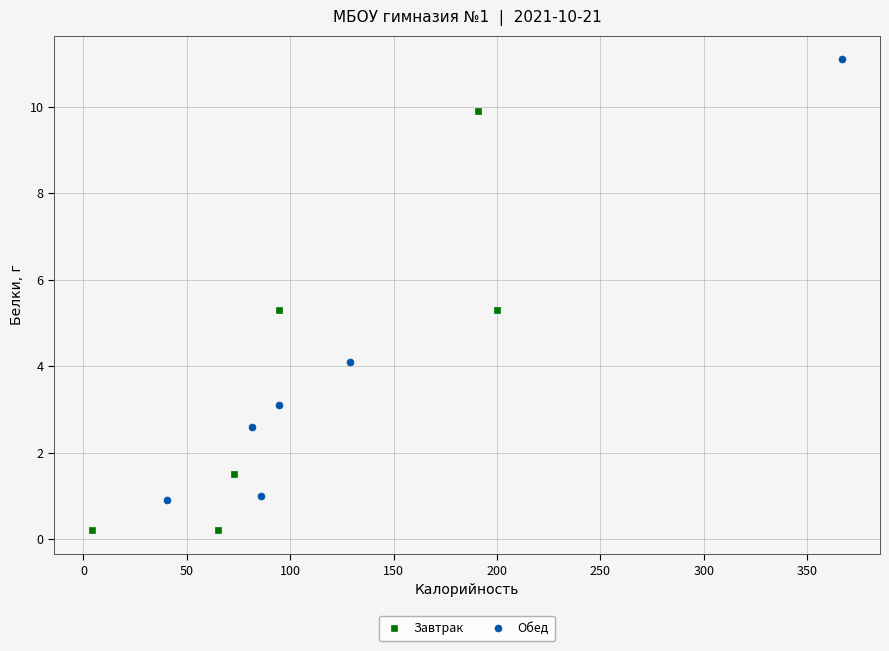

Which series reaches the minimum Y coordinate?

Завтрак